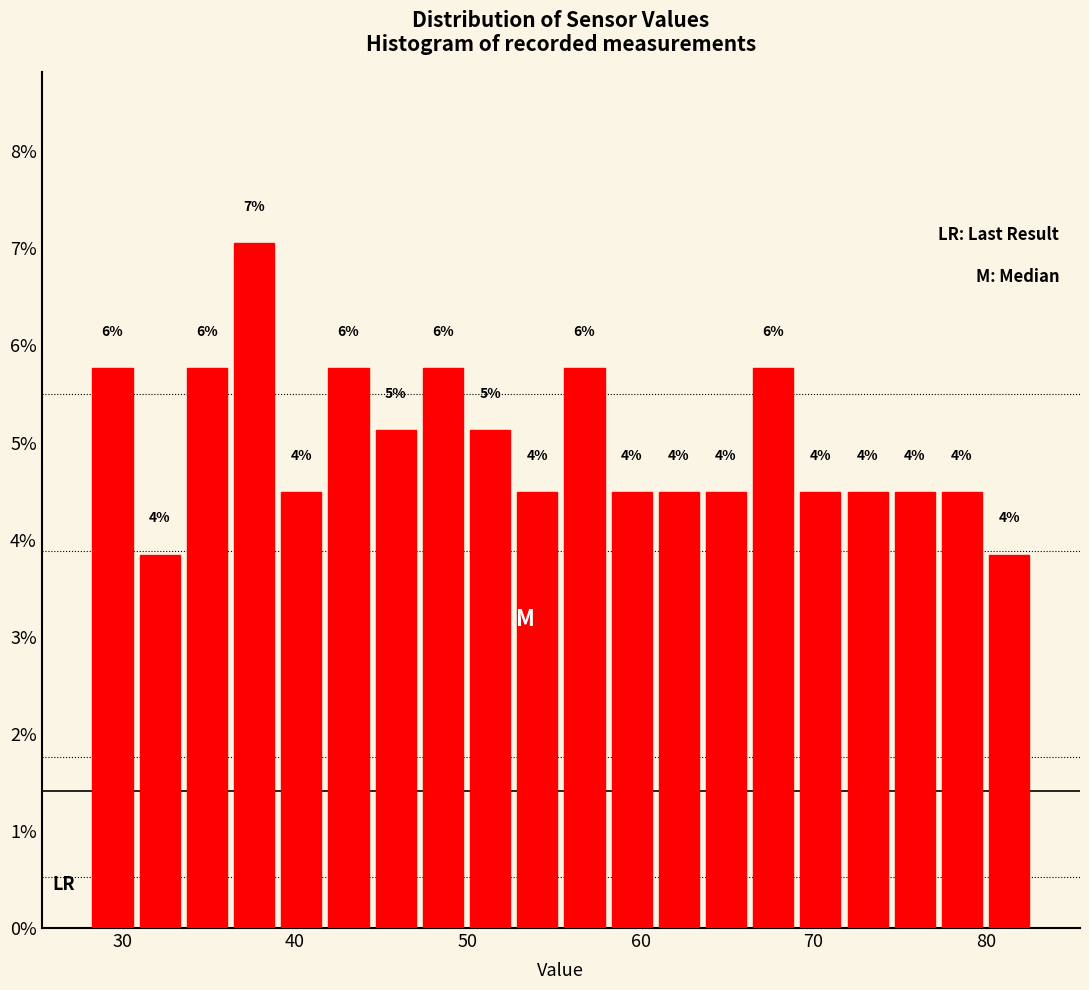

Around what value on the x-axis is the tallest bar? Give the approximate position of its centre, as read against the axis.

38